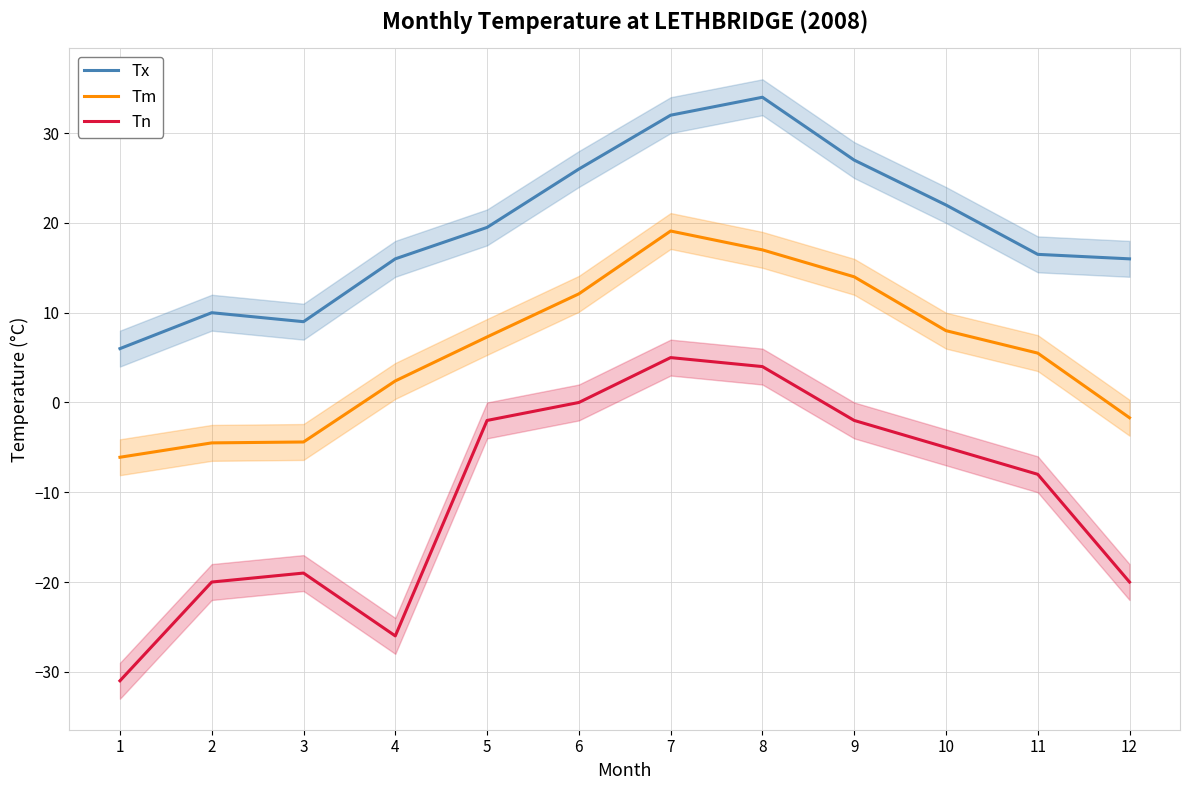

At which category is the sum across all series the highest?

7